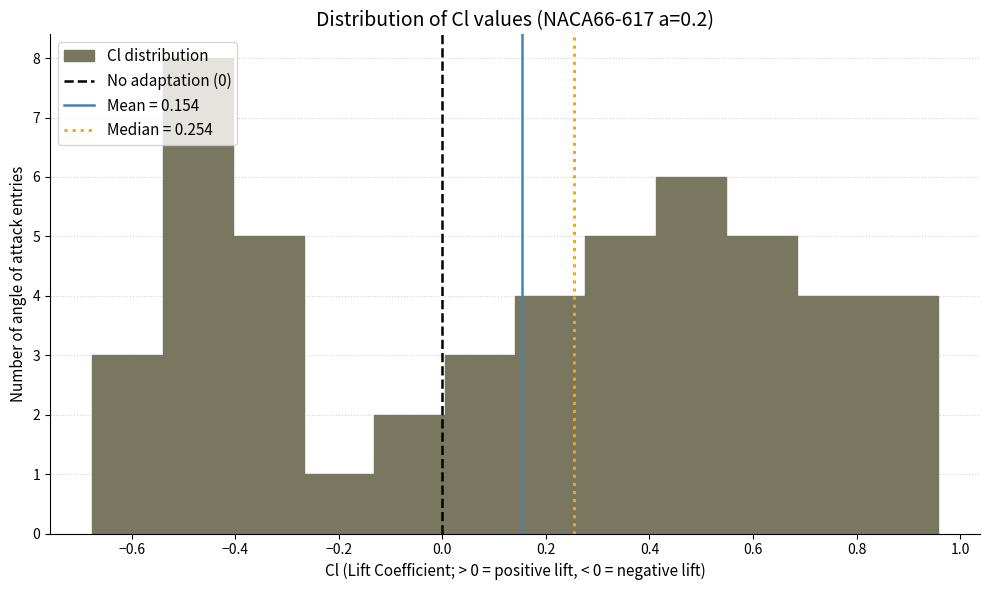

What is the height of the bar covering -0.54 to -0.40 on the x-axis? Neither the bar edges nor the heights are printed on the chart, so give them approximately, as read against the axes.

8